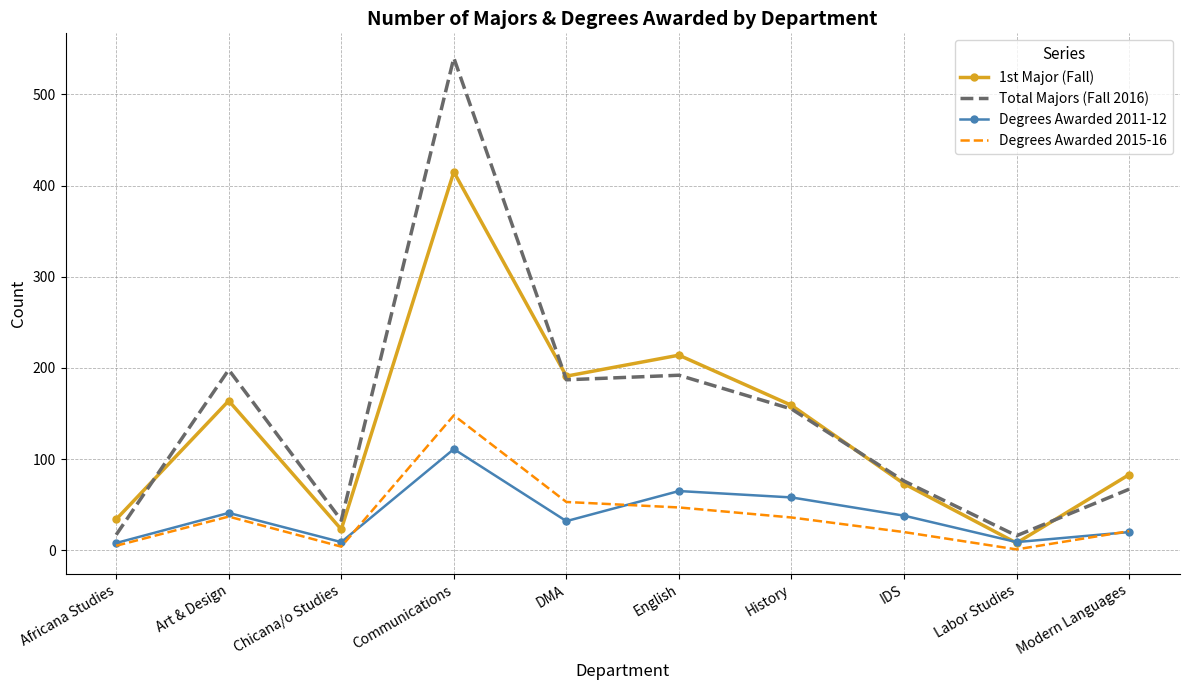

Where is the first local minimum for Total Majors (Fall 2016)?

Chicana/o Studies